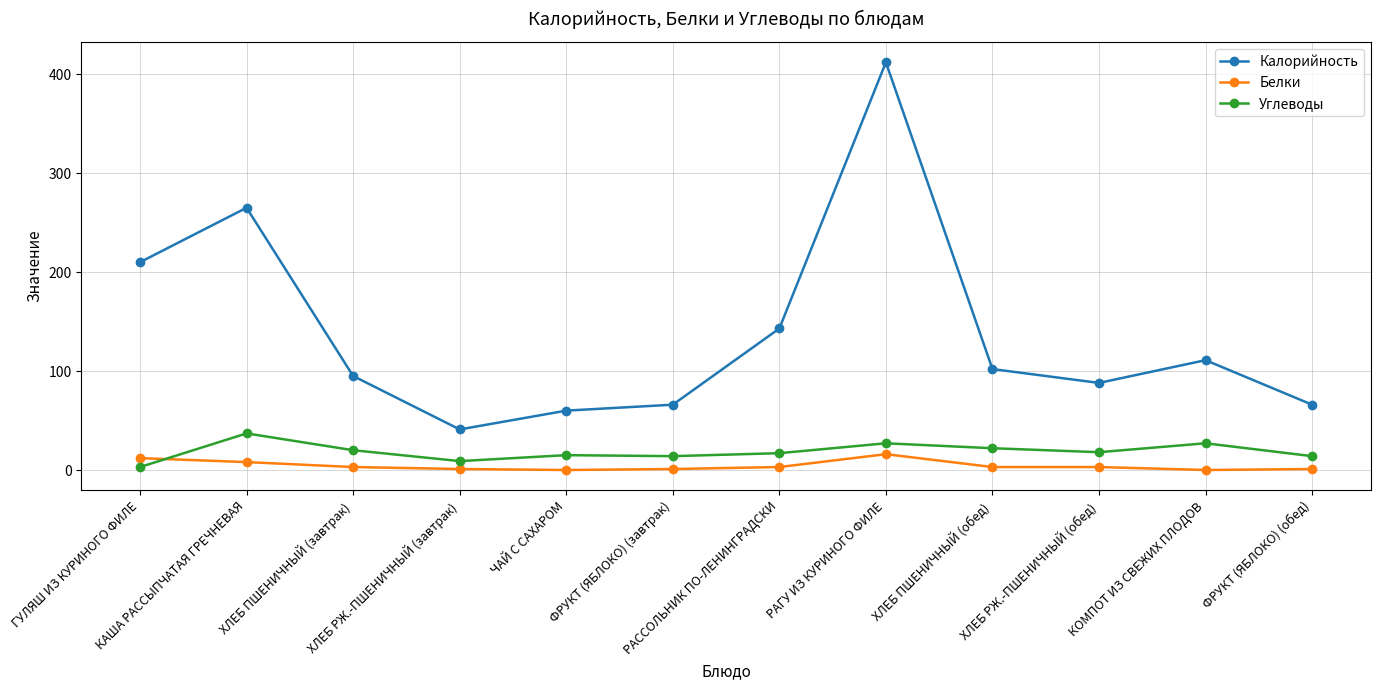

How many categories are shown in the chart?

12